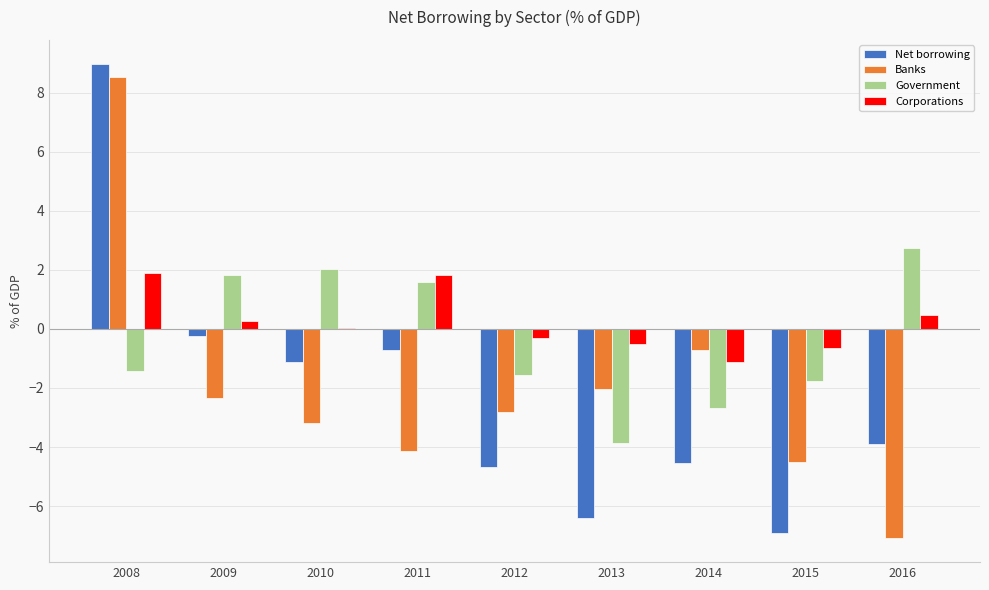

What is the approximate value of Net borrowing at 2011?

-0.7